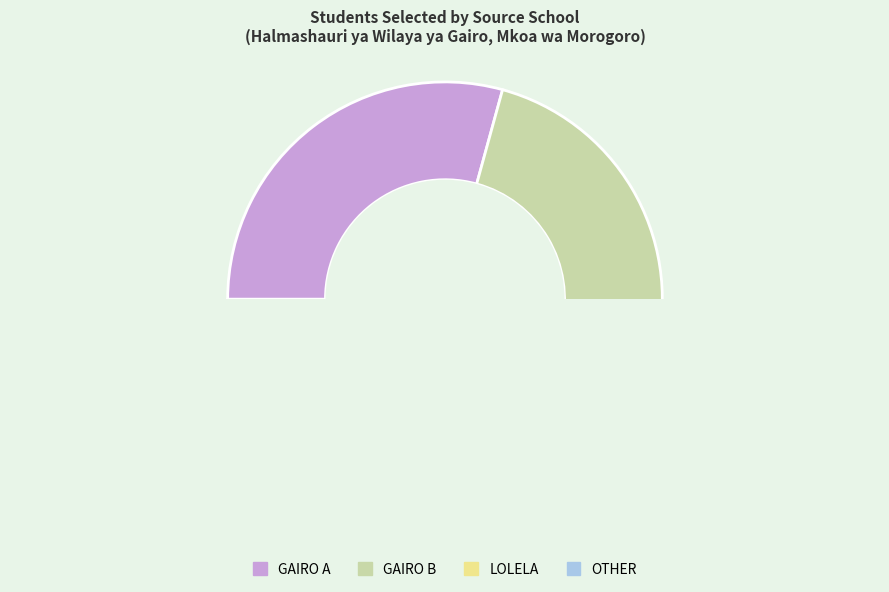

Which slice is the smallest?

OTHER